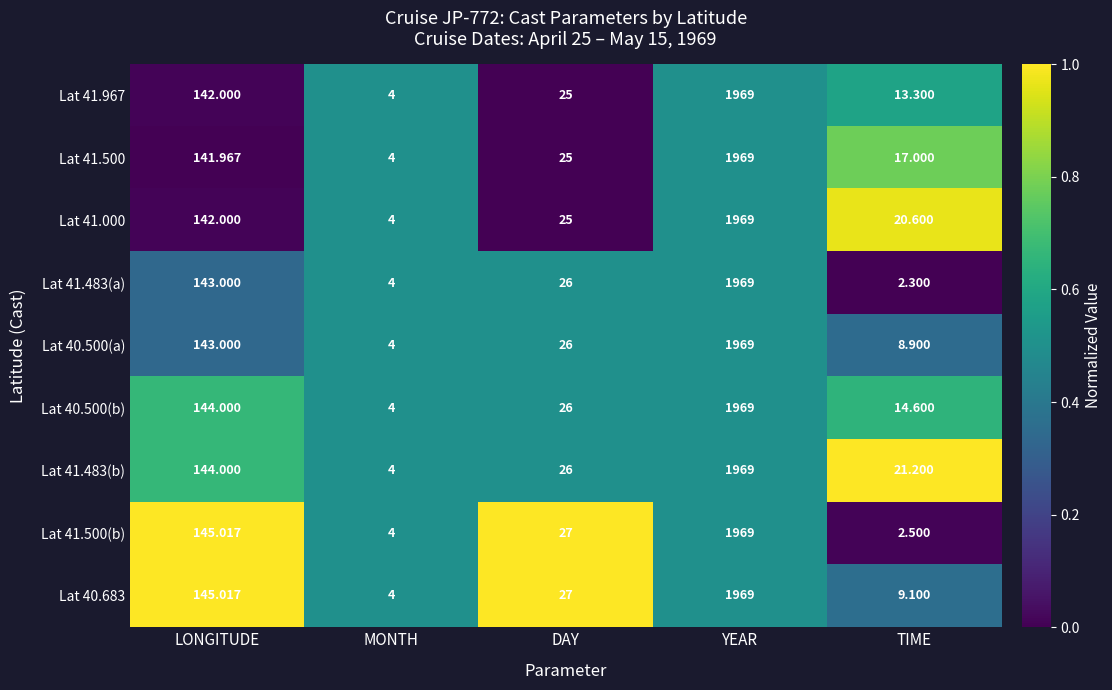

What is the greatest value displayed?

1969.0